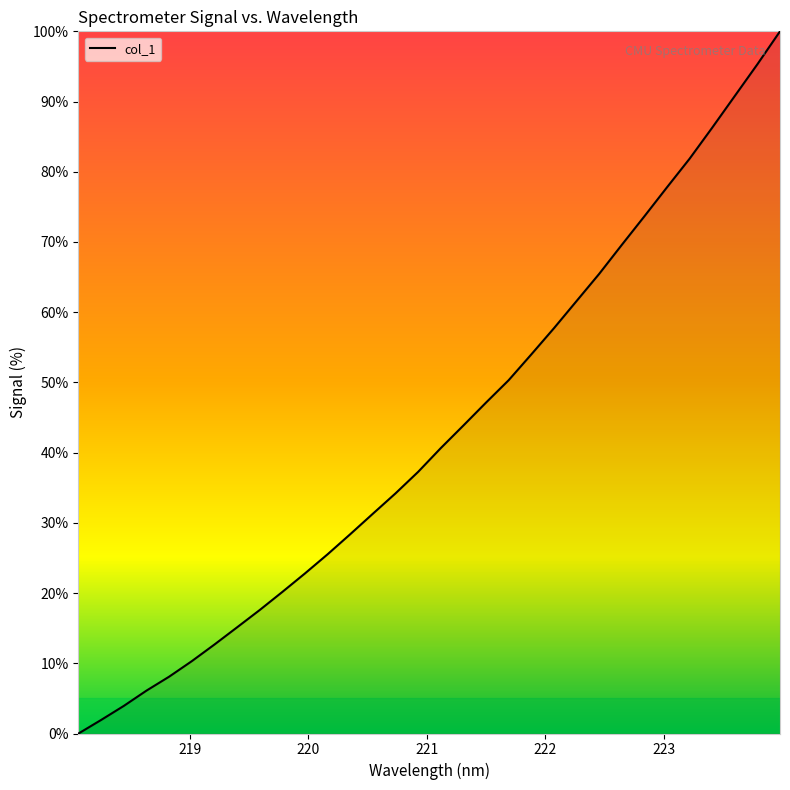

What is the difference between the maximum and minimum values?

100.0